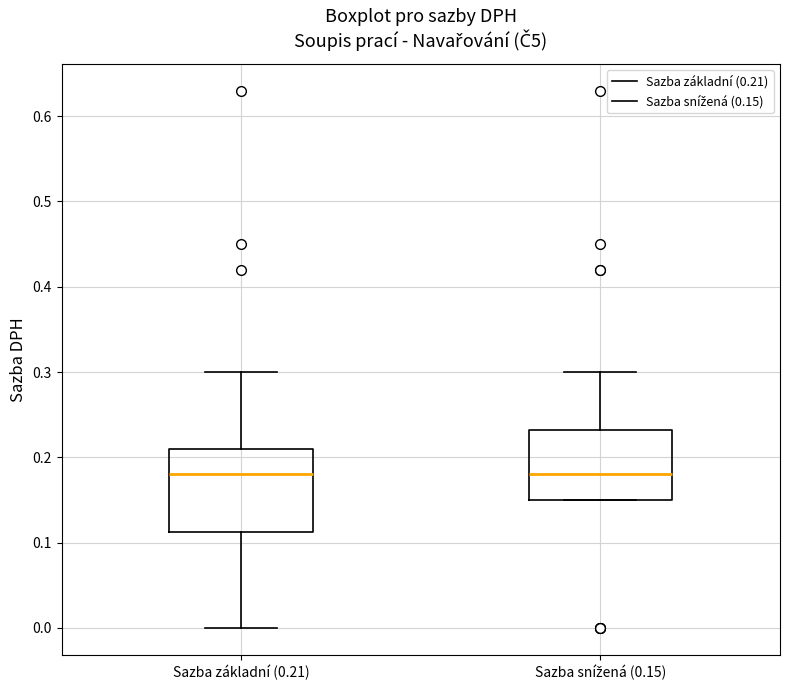

Reading left to right, transcribe this box plot: for each box, give where its median line is, the range the box spans, and where its two whiskers end, as read against the y-axis. The values are not printed on the chart, so give them approximately, as read against the axis.

Sazba základní (0.21): median 0.18, box 0.11 to 0.21, whiskers 0.00 to 0.30
Sazba snížená (0.15): median 0.18, box 0.15 to 0.23, whiskers 0.15 to 0.30